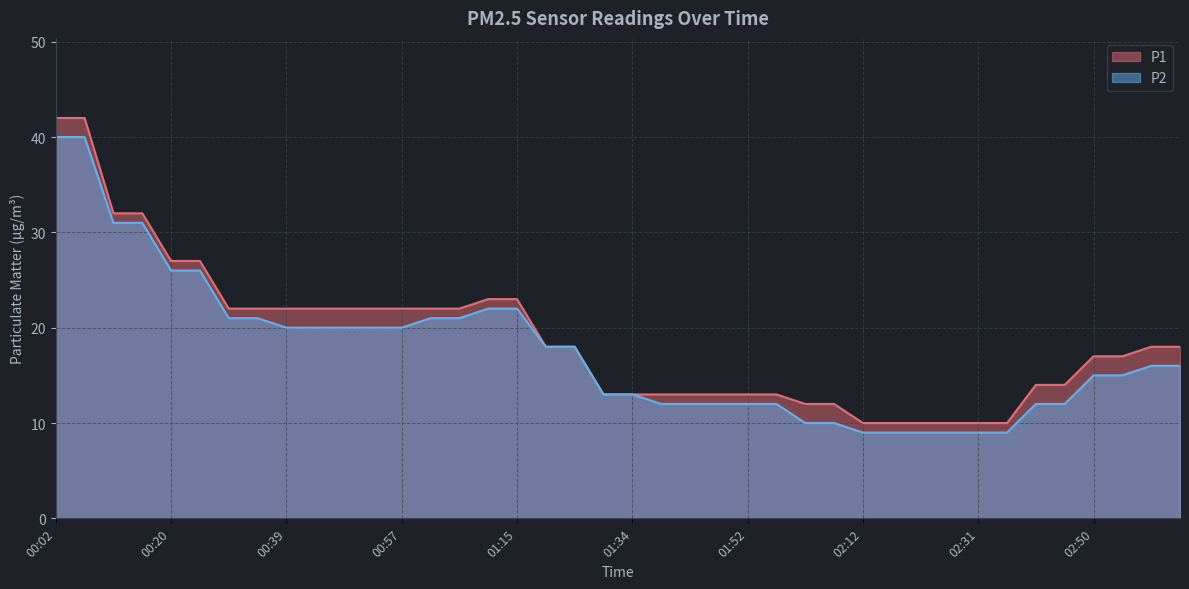

Rank the series by their maximum value, from highest to lowest.

P1, P2